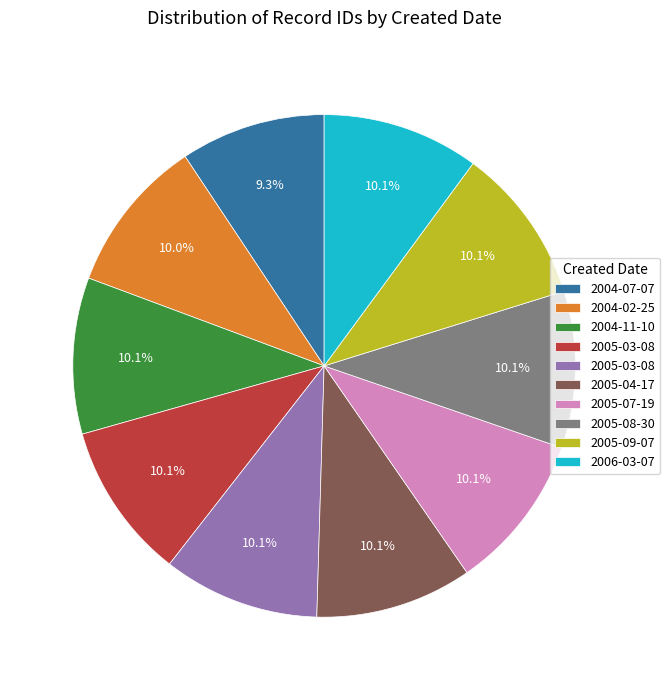

Is there a majority slice in this chart?

No